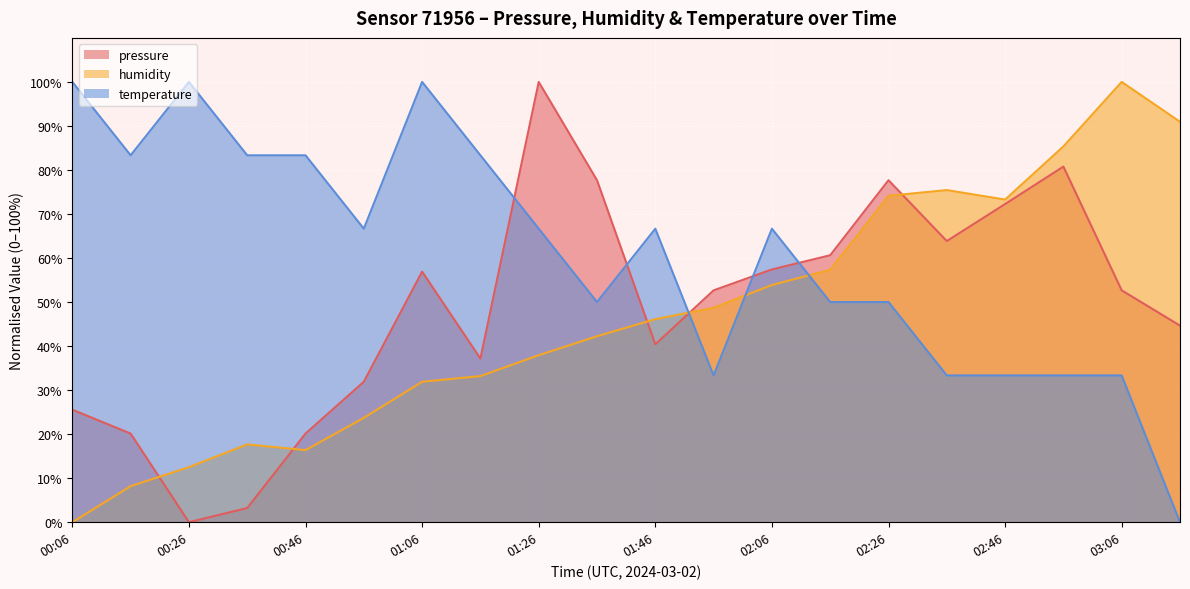

Reading left to right, what are all the values shown in this chart?

pressure: 00:06=25.5	00:16=20.1	00:26=0.0	00:36=3.2	00:46=20.1	00:56=31.9	01:06=56.9	01:16=37.2	01:26=100.0	01:36=77.7	01:46=40.4	01:56=52.7	02:06=57.4	02:16=60.6	02:26=77.7	02:36=63.9	02:46=72.3	02:56=80.8	03:06=52.7	03:16=44.7
humidity: 00:06=0.0	00:16=8.2	00:26=12.5	00:36=17.7	00:46=16.4	00:56=23.7	01:06=31.9	01:16=33.2	01:26=37.9	01:36=42.2	01:46=46.1	01:56=48.7	02:06=53.9	02:16=57.3	02:26=74.1	02:36=75.4	02:46=73.3	02:56=85.3	03:06=100.0	03:16=90.9
temperature: 00:06=100.0	00:16=83.3	00:26=100.0	00:36=83.3	00:46=83.3	00:56=66.7	01:06=100.0	01:16=83.3	01:26=66.7	01:36=50.0	01:46=66.7	01:56=33.3	02:06=66.7	02:16=50.0	02:26=50.0	02:36=33.3	02:46=33.3	02:56=33.3	03:06=33.3	03:16=0.0